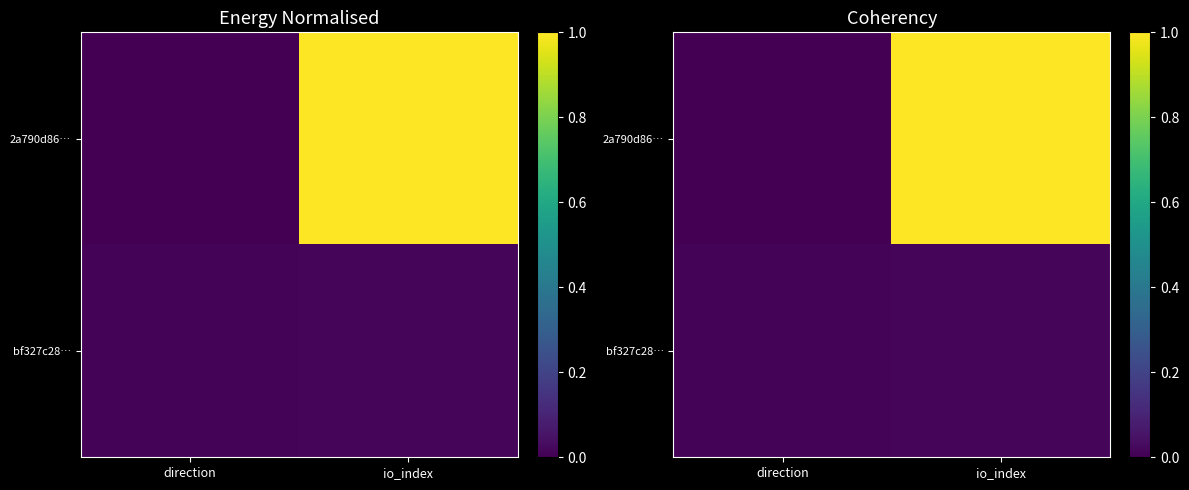

What is the maximum value for 2a790d86…?

1.0